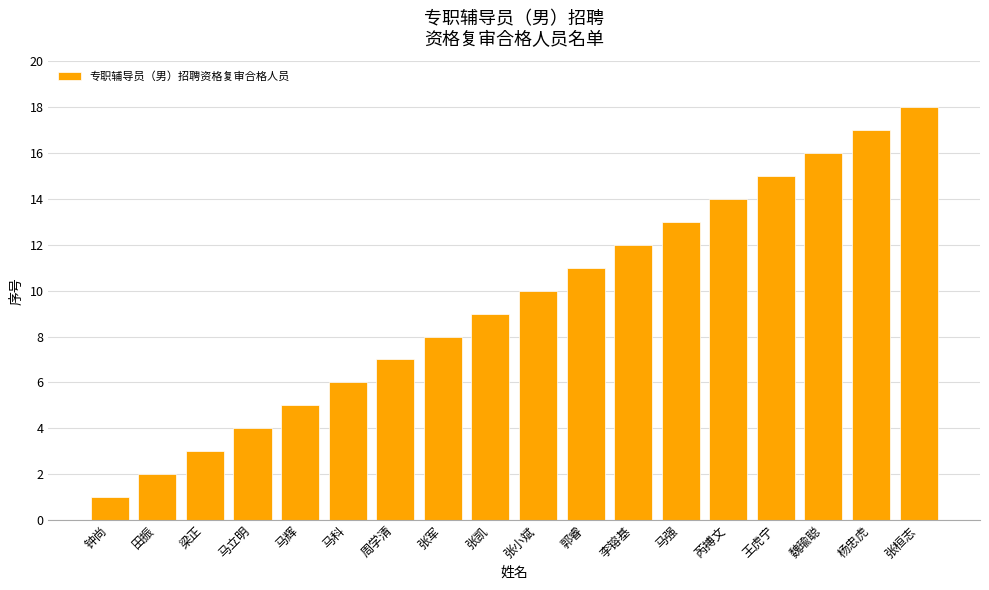

Rank the categories by value from lowest to highest.

钟尚, 田振, 梁正, 马立明, 马辉, 马科, 周学清, 张军, 张凯, 张小斌, 郭睿, 李镕基, 马强, 芮搏文, 王虎宁, 魏瑜聪, 杨忠虎, 张桓志